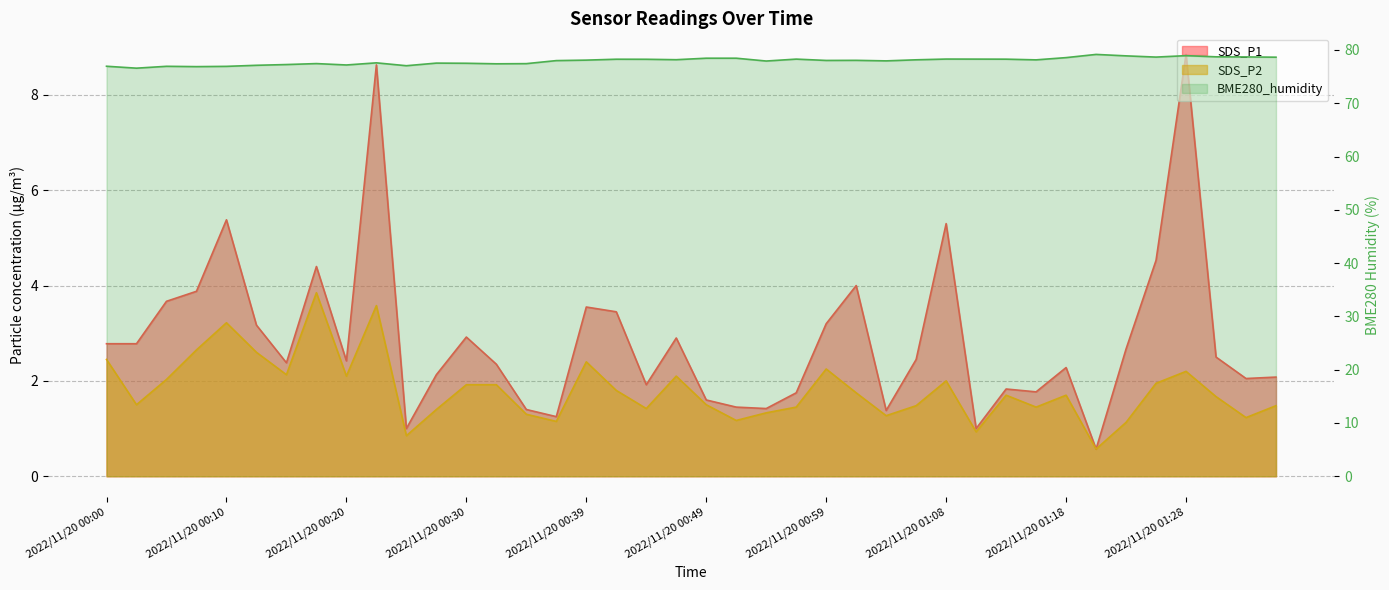

What is the highest value of the SDS_P1 series?

8.8